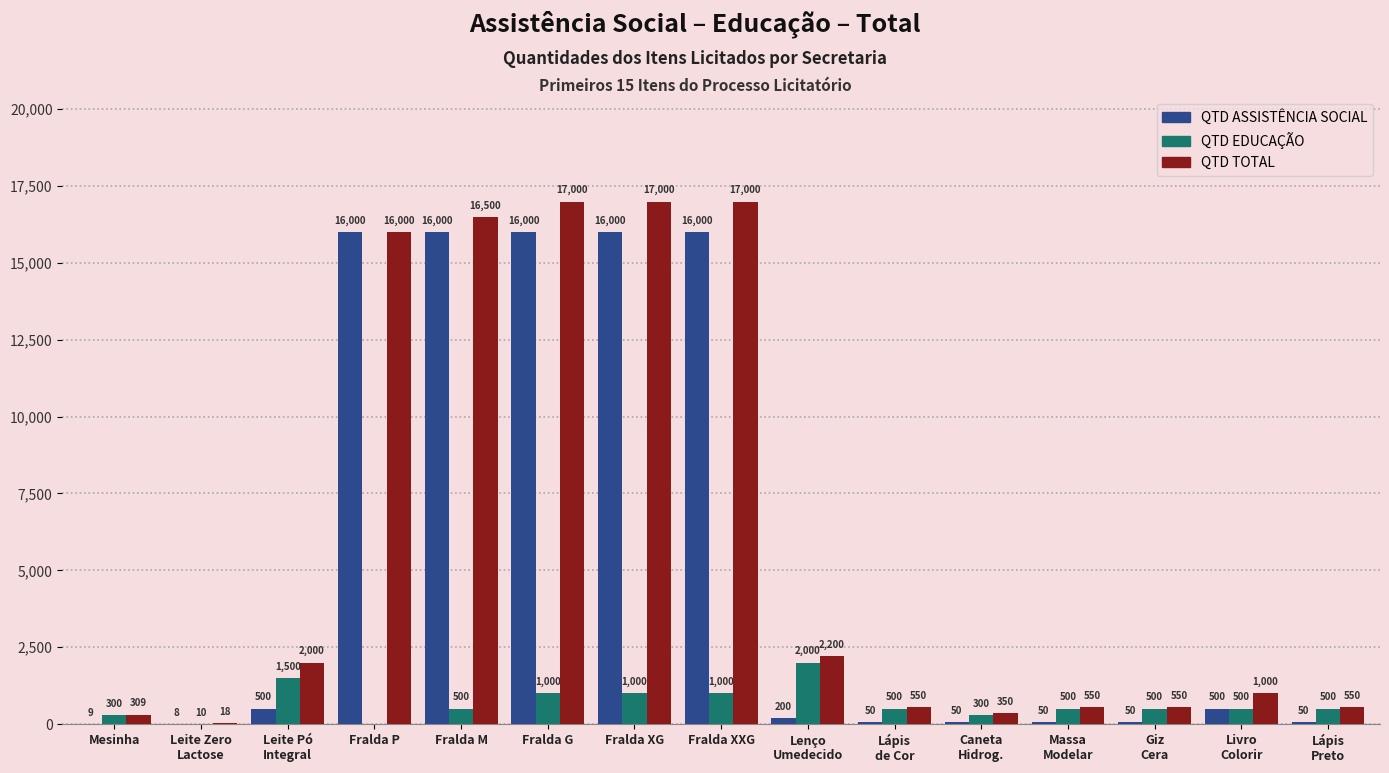

Count the number of data series in this chart.

3